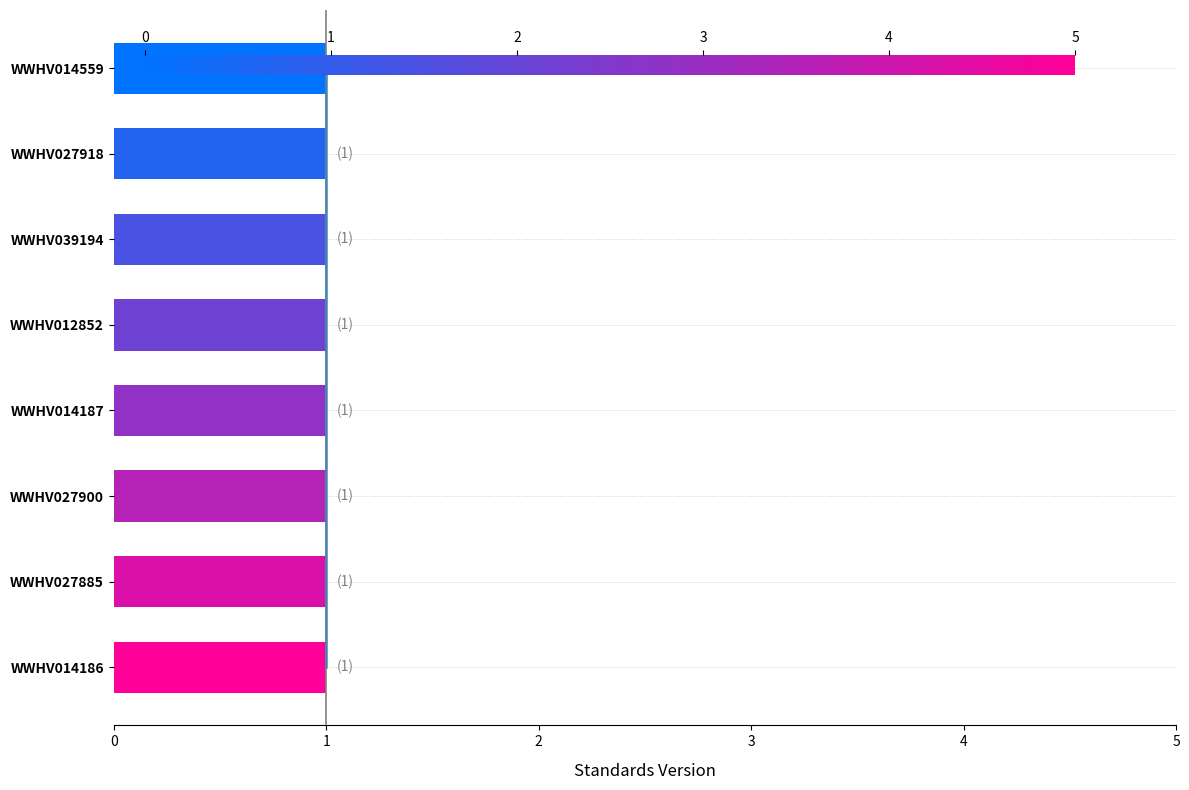

Count the number of categories in the chart.

8